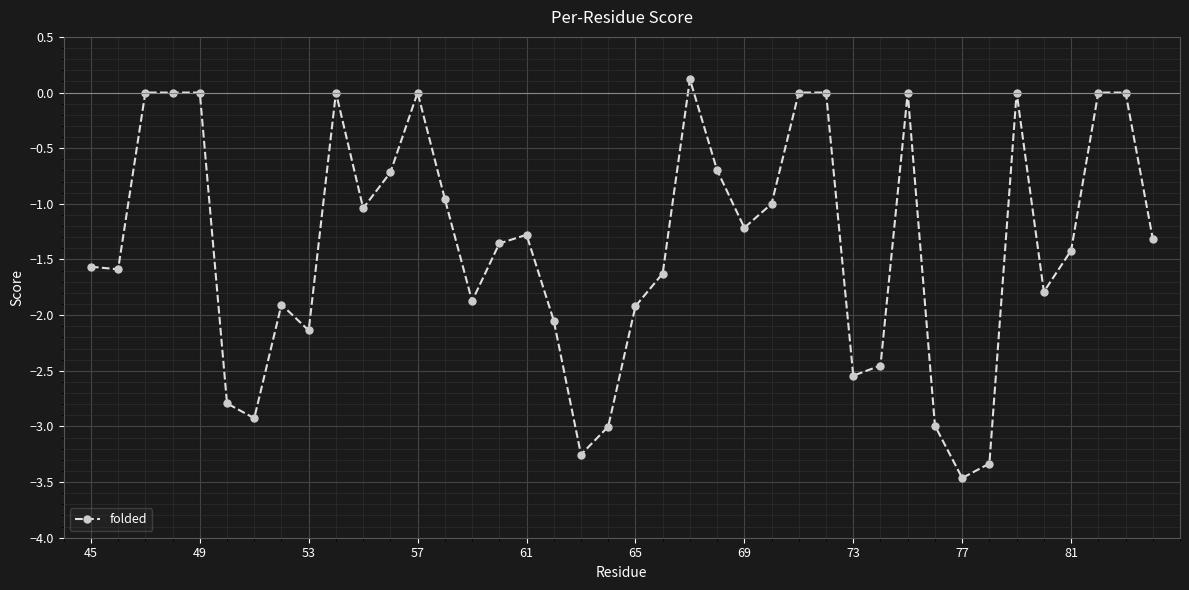

What is the smallest value displayed?

-3.5